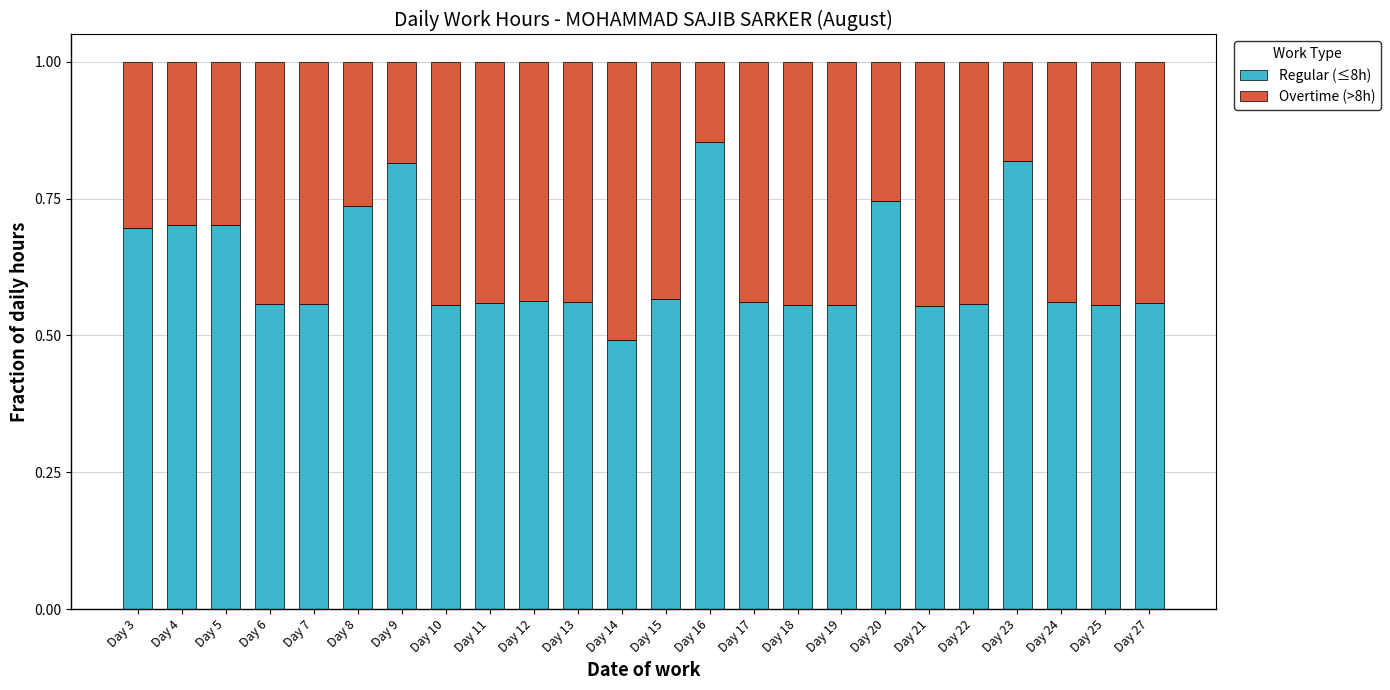

What is the sum of all Regular (≤8h) values?

14.9